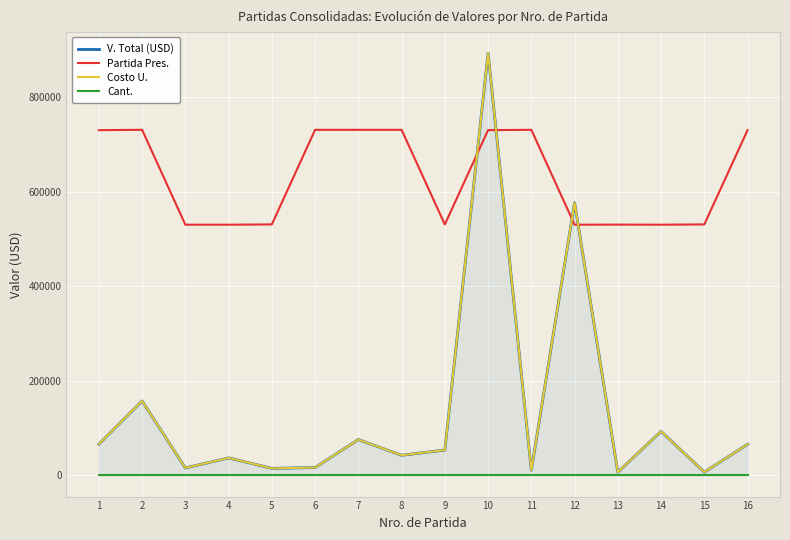

At how many categories does at least one series exceed 589862?

8